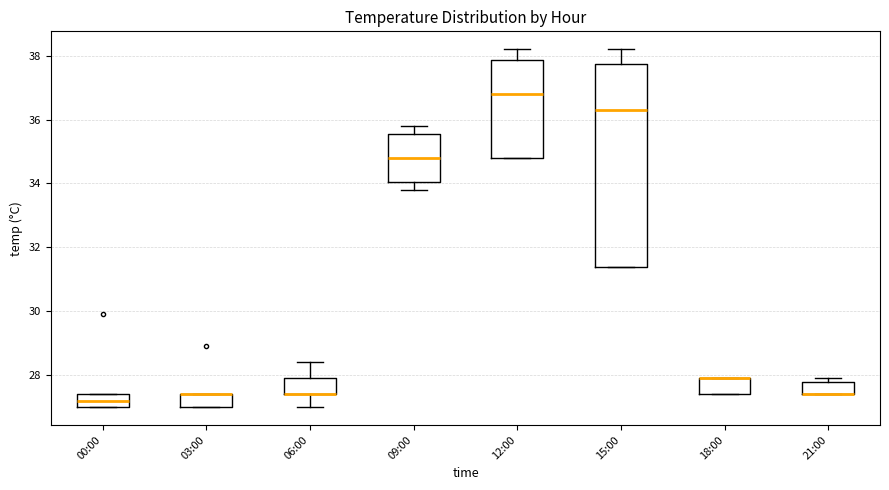

Where is the upper edge of the box for 21:00 on the y-axis? The values are not printed on the chart, so give them approximately, as read against the axis.

27.8